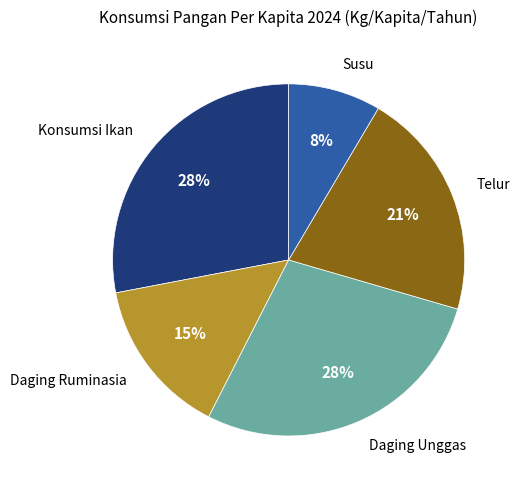

Is there a majority slice in this chart?

No